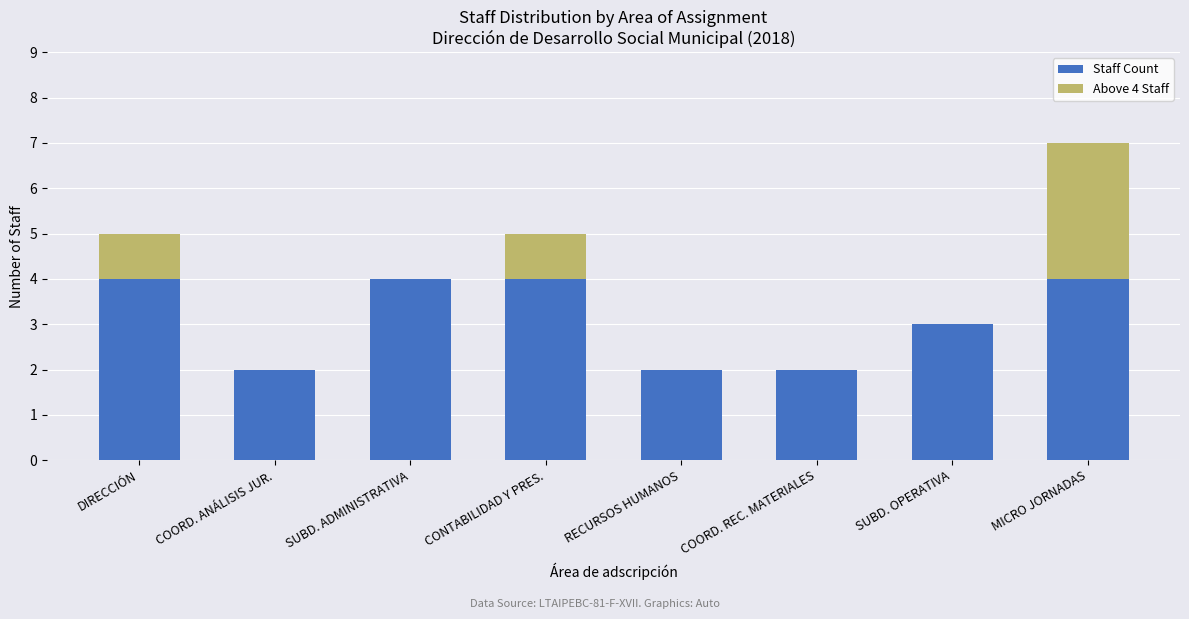

How many bars are there in total?

16